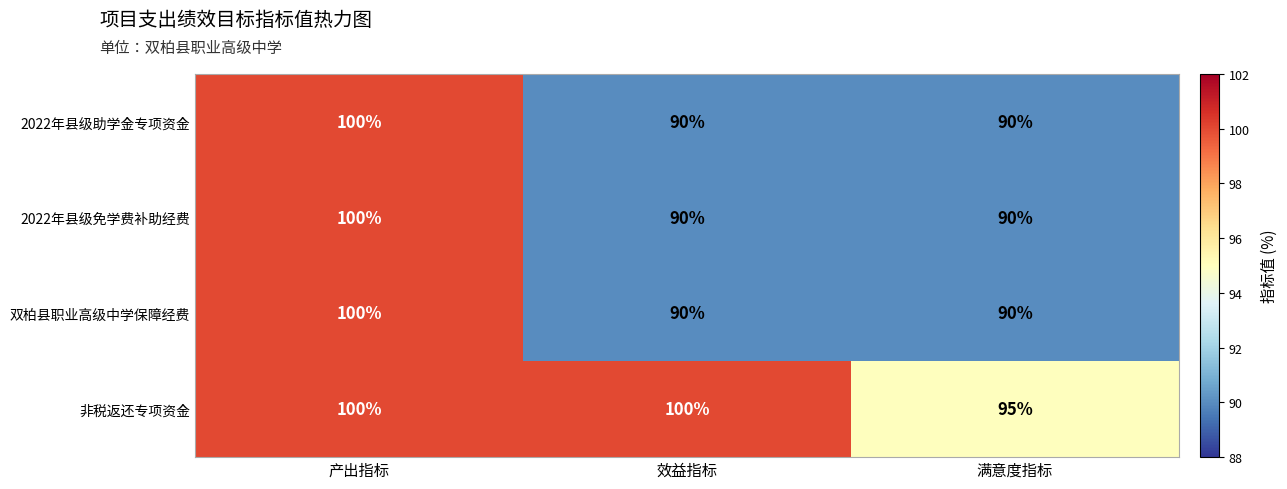

At which category is the sum across all series the highest?

产出指标